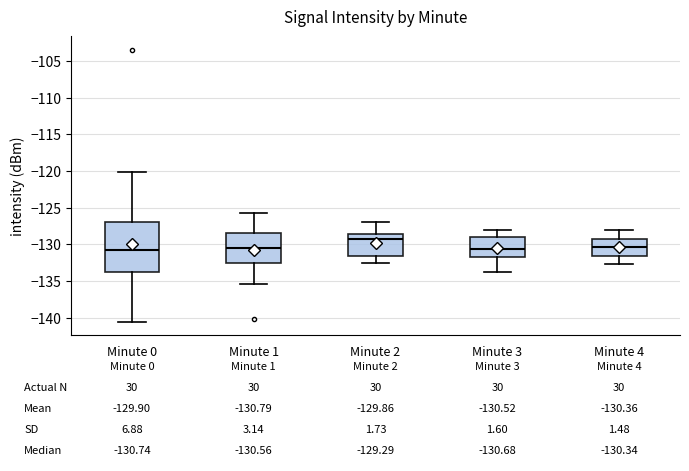

Which box is the tallest, from its lower edge to its upper edge?

Minute 0